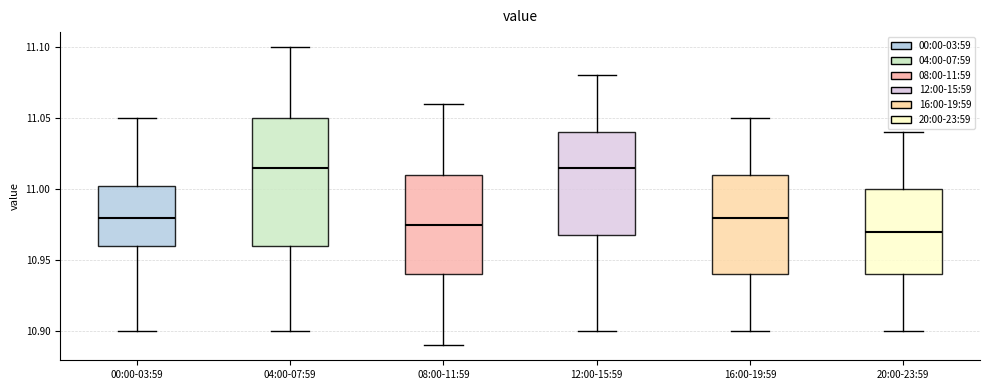

Reading left to right, transcribe this box plot: for each box, give where its median line is, the range the box spans, and where its two whiskers end, as read against the y-axis. The values are not printed on the chart, so give them approximately, as read against the axis.

00:00-03:59: median 10.980, box 10.960 to 11.005, whiskers 10.900 to 11.050
04:00-07:59: median 11.015, box 10.960 to 11.050, whiskers 10.900 to 11.100
08:00-11:59: median 10.975, box 10.940 to 11.010, whiskers 10.890 to 11.060
12:00-15:59: median 11.015, box 10.970 to 11.040, whiskers 10.900 to 11.080
16:00-19:59: median 10.980, box 10.940 to 11.010, whiskers 10.900 to 11.050
20:00-23:59: median 10.970, box 10.940 to 11.000, whiskers 10.900 to 11.040